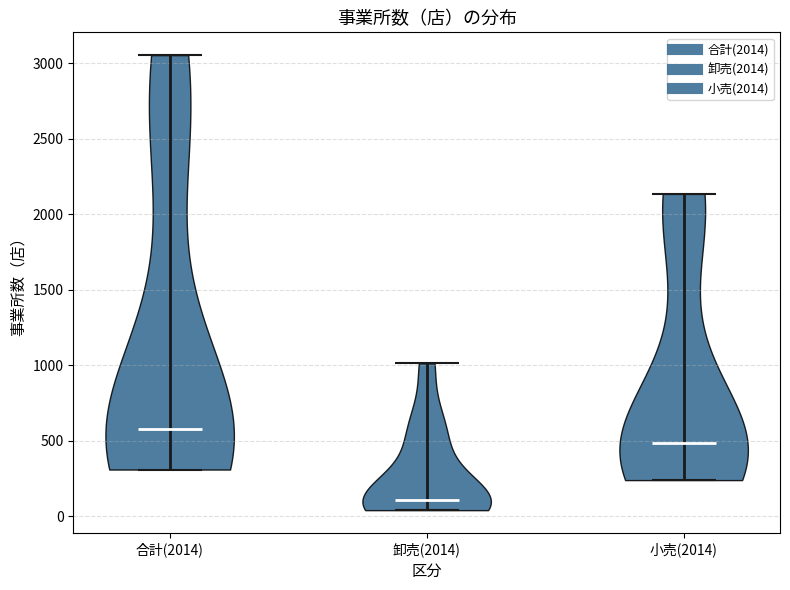

Reading left to right, read every violin against the y-axis: where its median line is, and the lowest and highest points it reaches. The values are not printed on the chart, so give them approximately, as read against the axis.

合計(2014): median line 600, lowest point 300, highest point 3050
卸売(2014): median line 100, lowest point 50, highest point 1000
小売(2014): median line 500, lowest point 250, highest point 2150